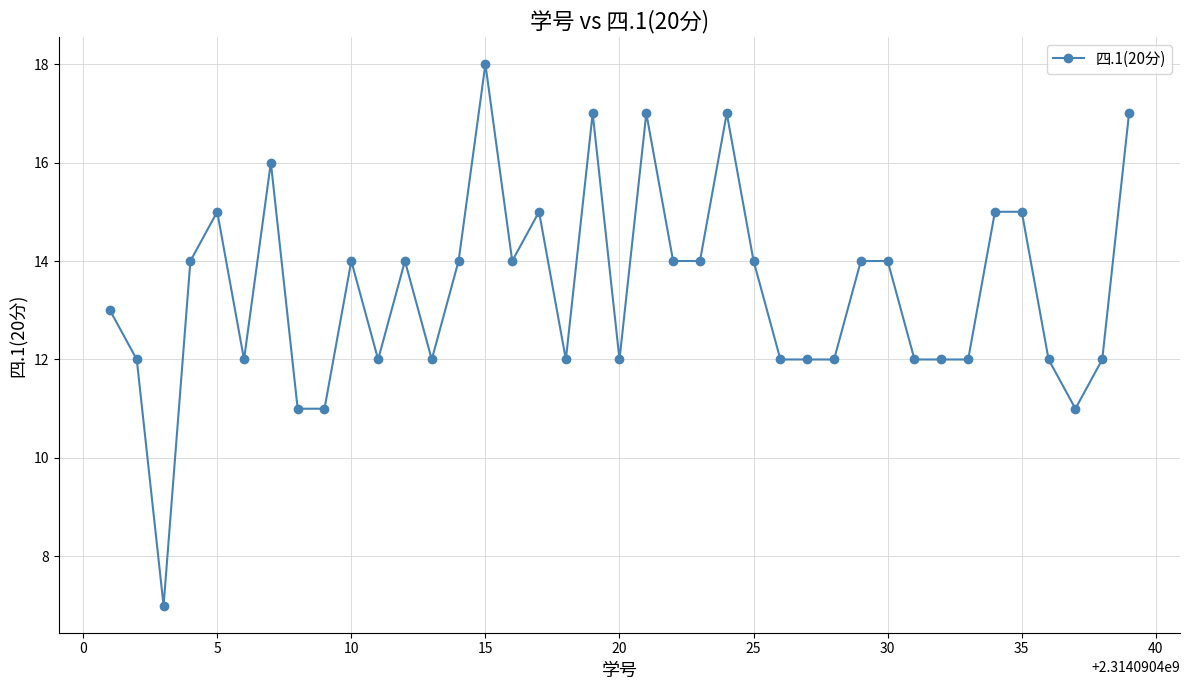

What is the average value?

13